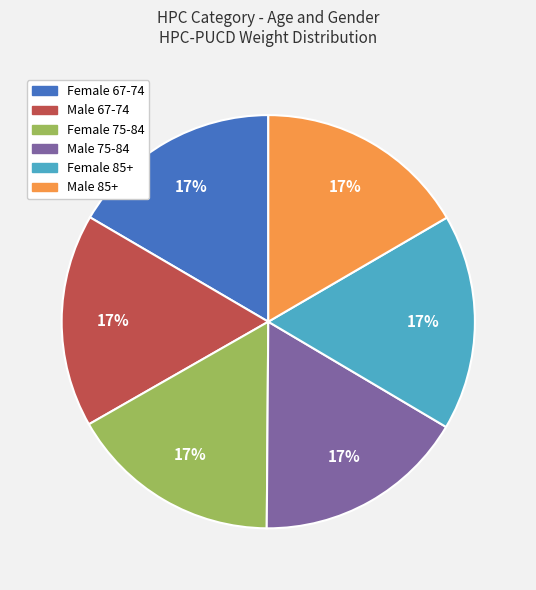

Is there any slice that represents more than half of the pie?

No